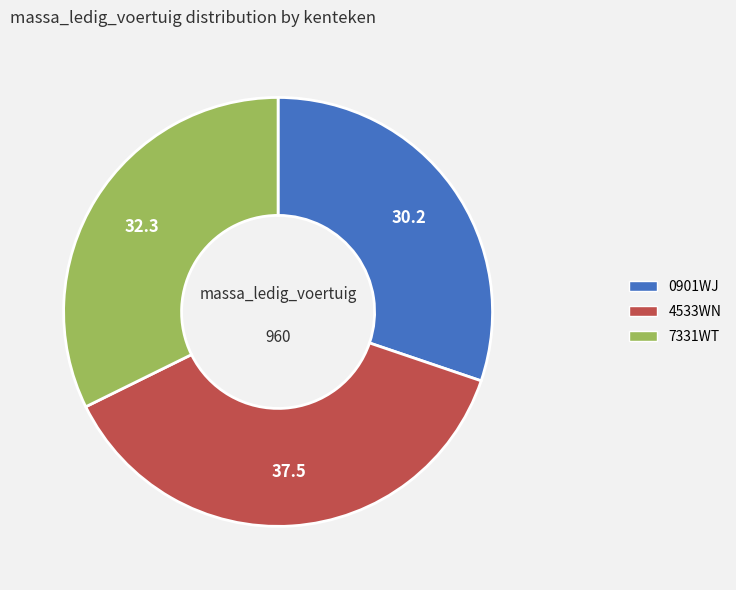

Do 7331WT and 4533WN together represent more than half of the pie?

Yes